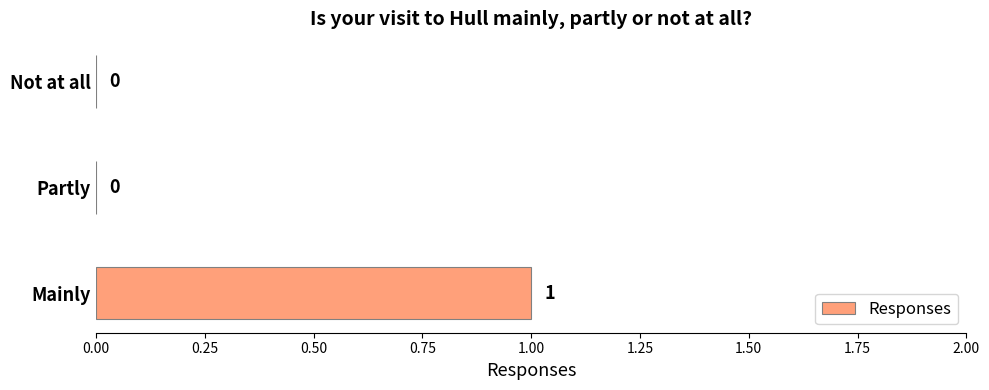

Between Mainly and Not at all, which is larger?

Mainly